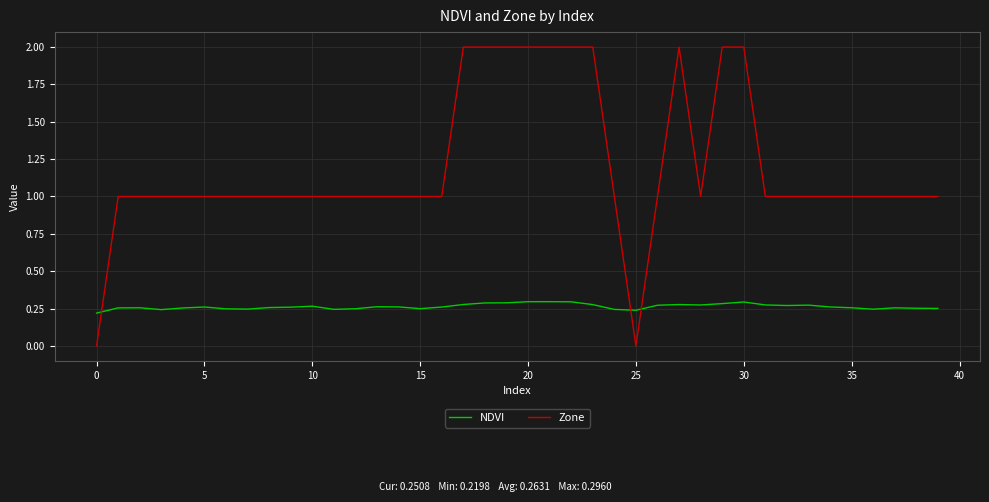

Which series has the largest total across all categories?

Zone